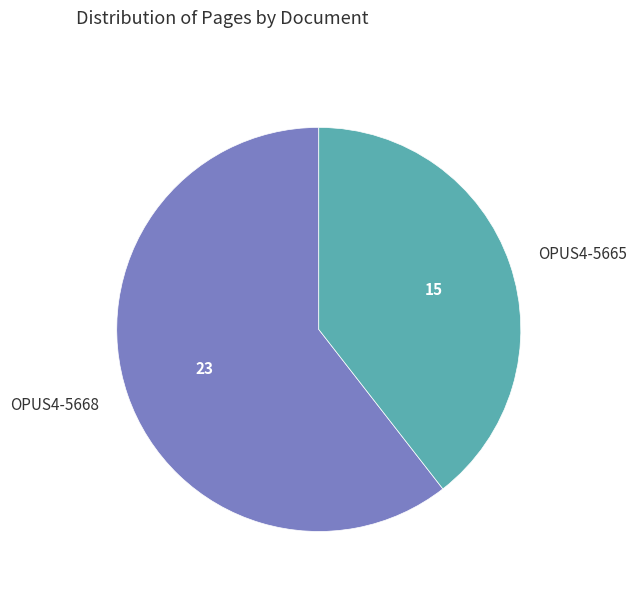

Does OPUS4-5668 represent more than half of the total?

Yes